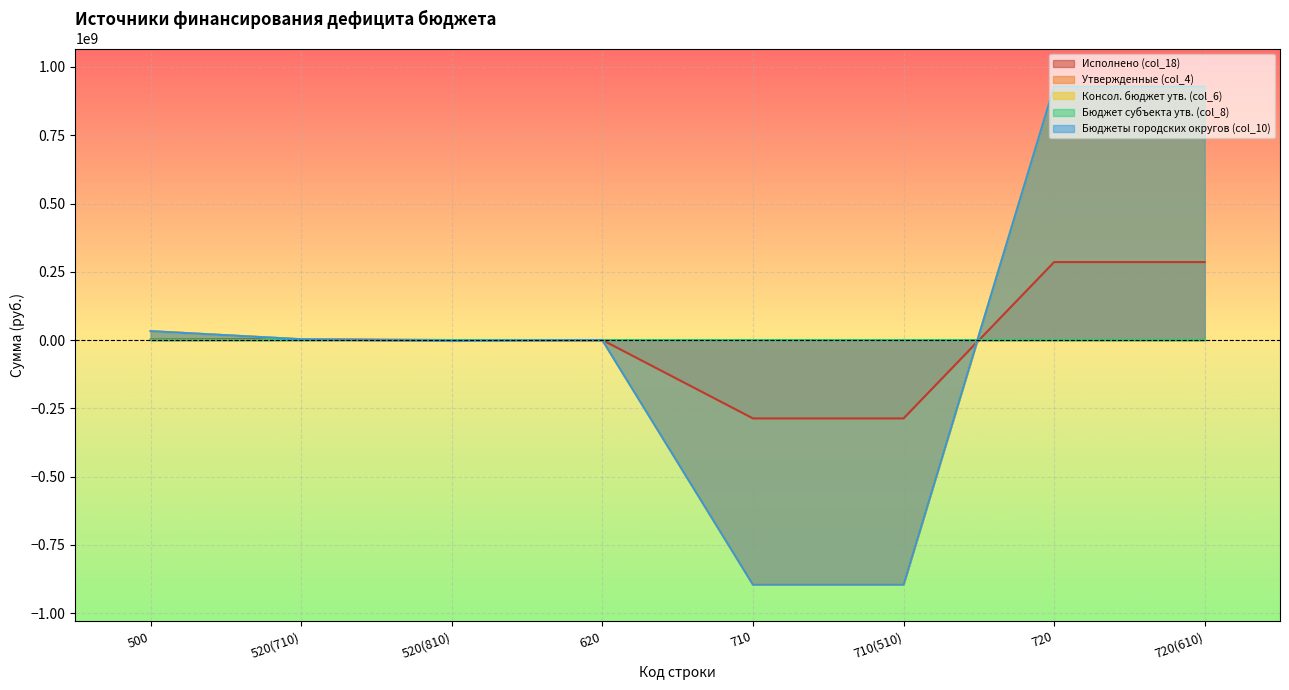

How many values in the Бюджеты городских округов (col_10) series exceed 2983101?

4